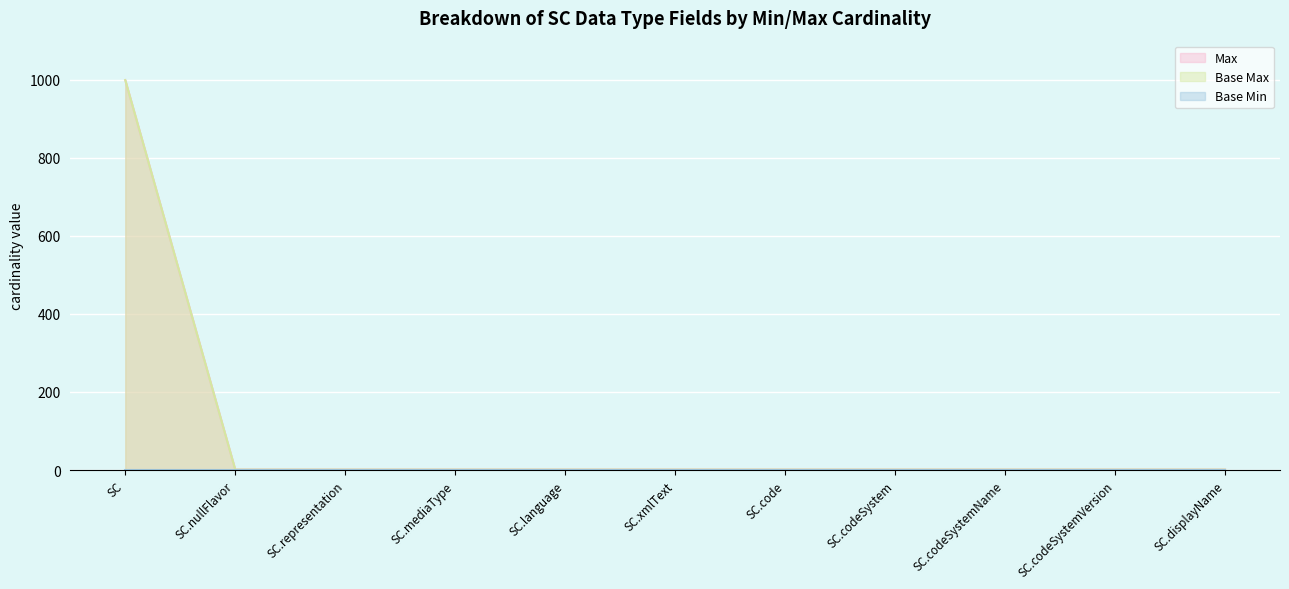

What is the smallest value displayed?

1